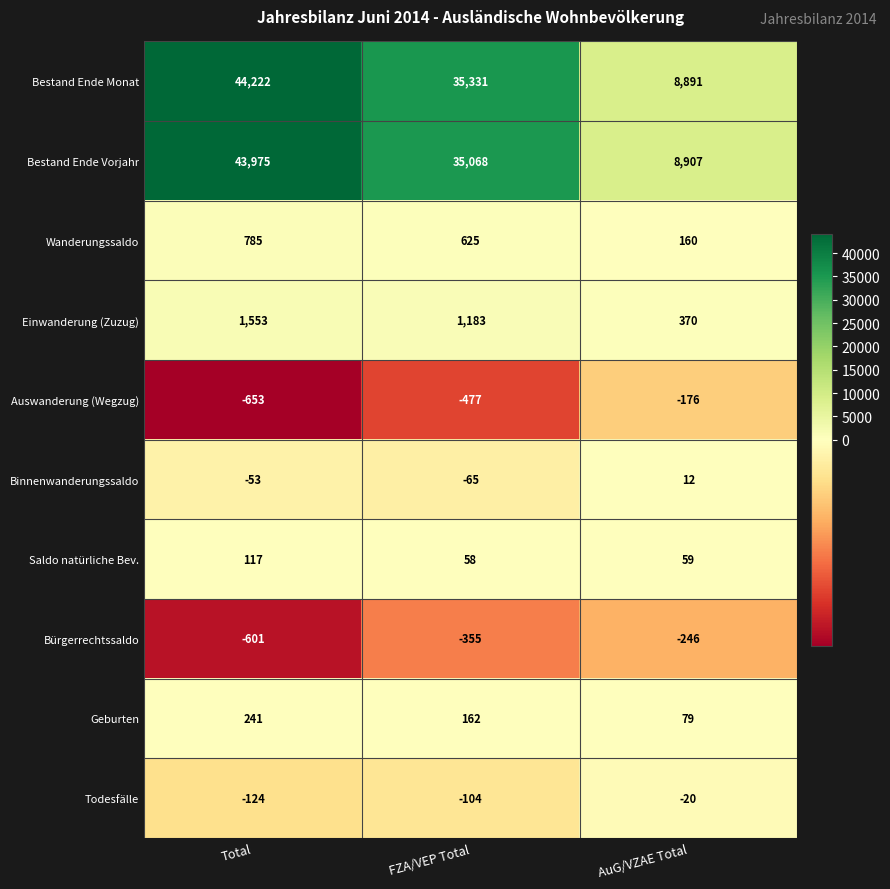

Count the Todesfälle values in the range -124 to -20.

3